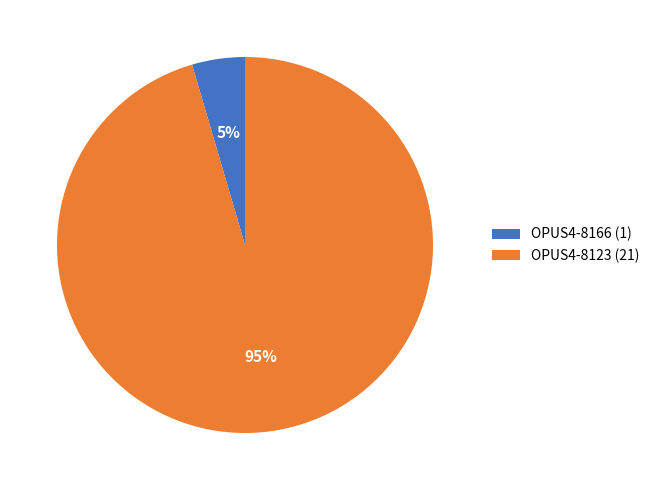

Which has a higher value, OPUS4-8123 or OPUS4-8166?

OPUS4-8123